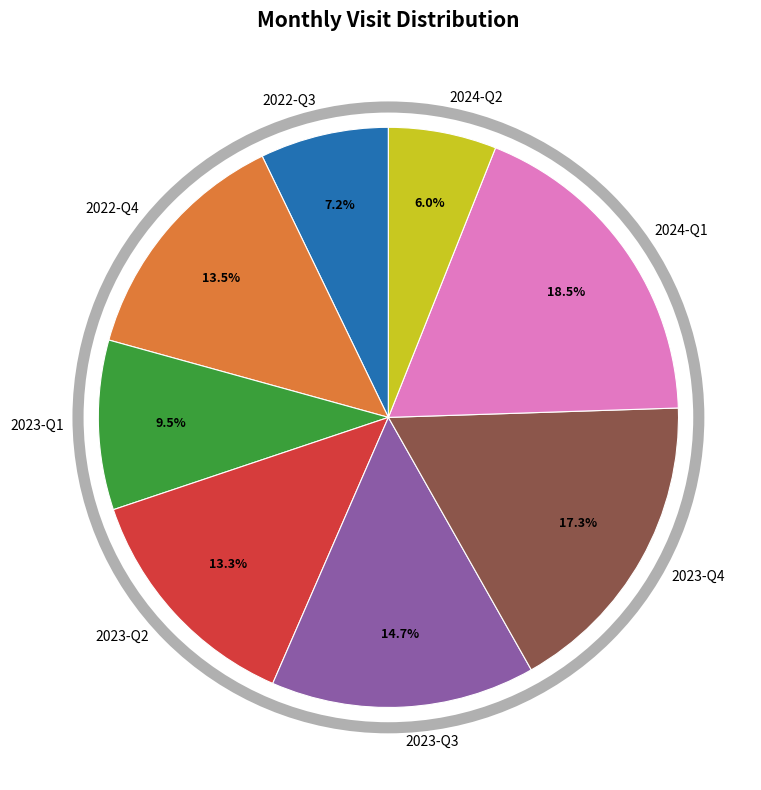

Is there a majority slice in this chart?

No